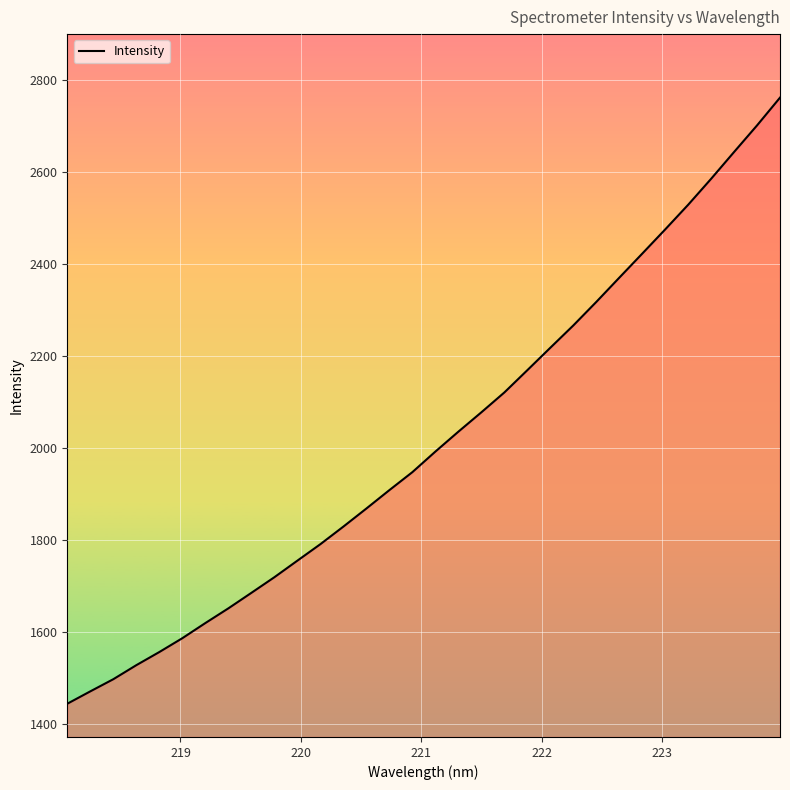

Does the chart display data point markers on the line(s)?

No